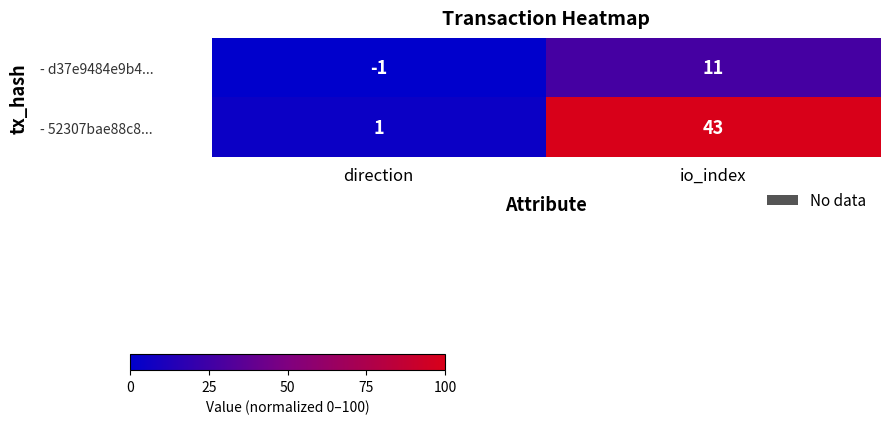

True or false: - 52307bae88c8... has a value of 2 at direction.

False